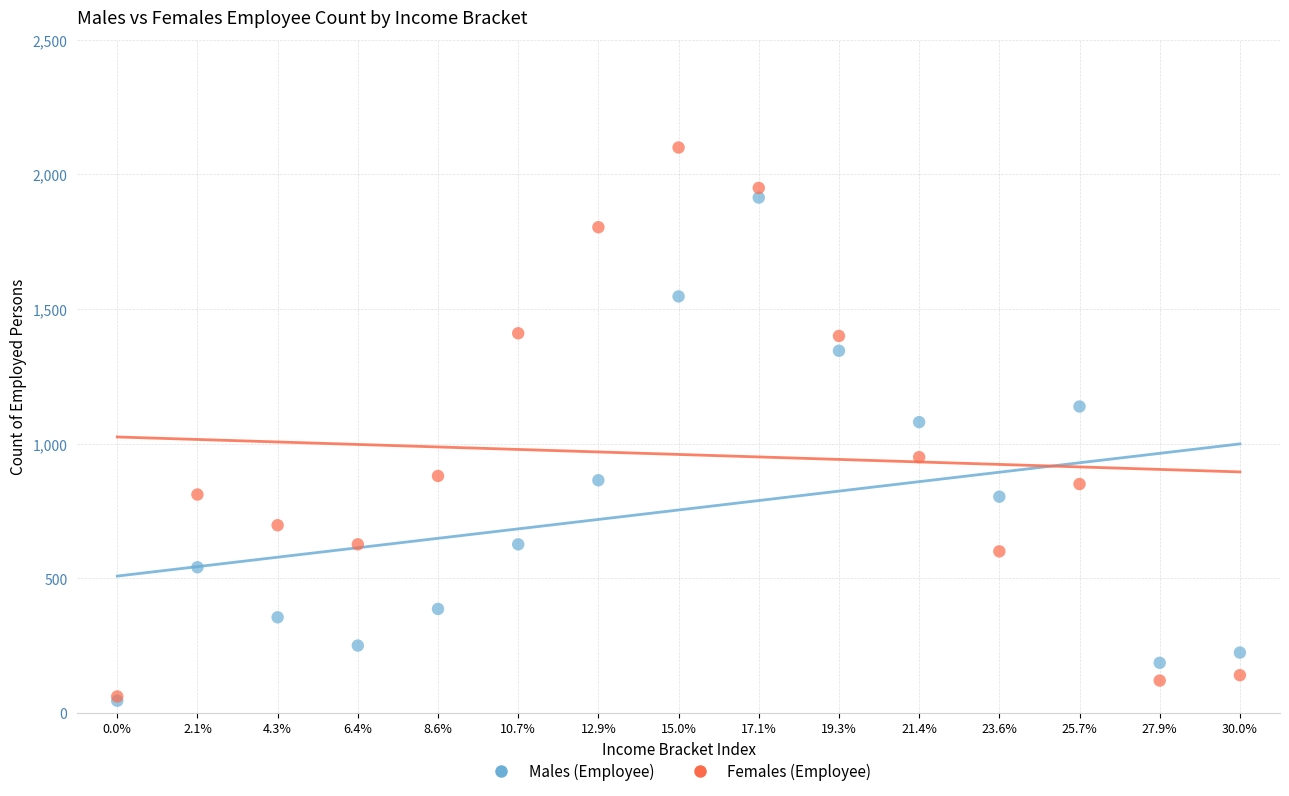

In the Males (Employee) series, what Y value is closest to 979?

1080